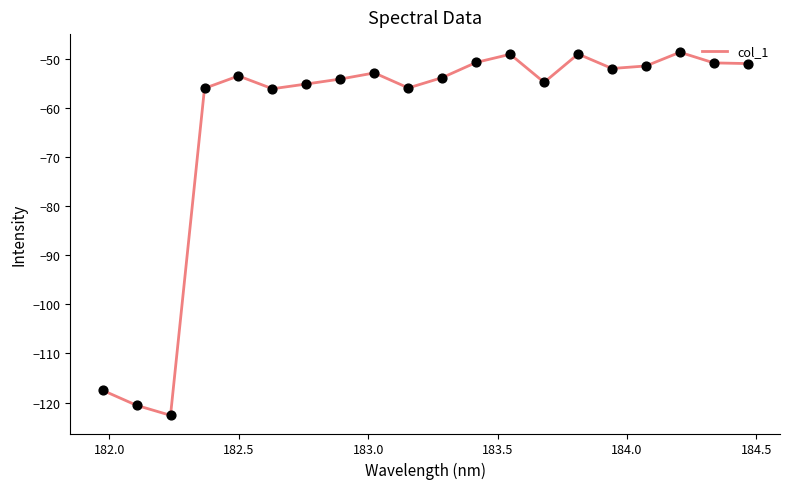

What is the difference between the maximum and minimum values?

73.9